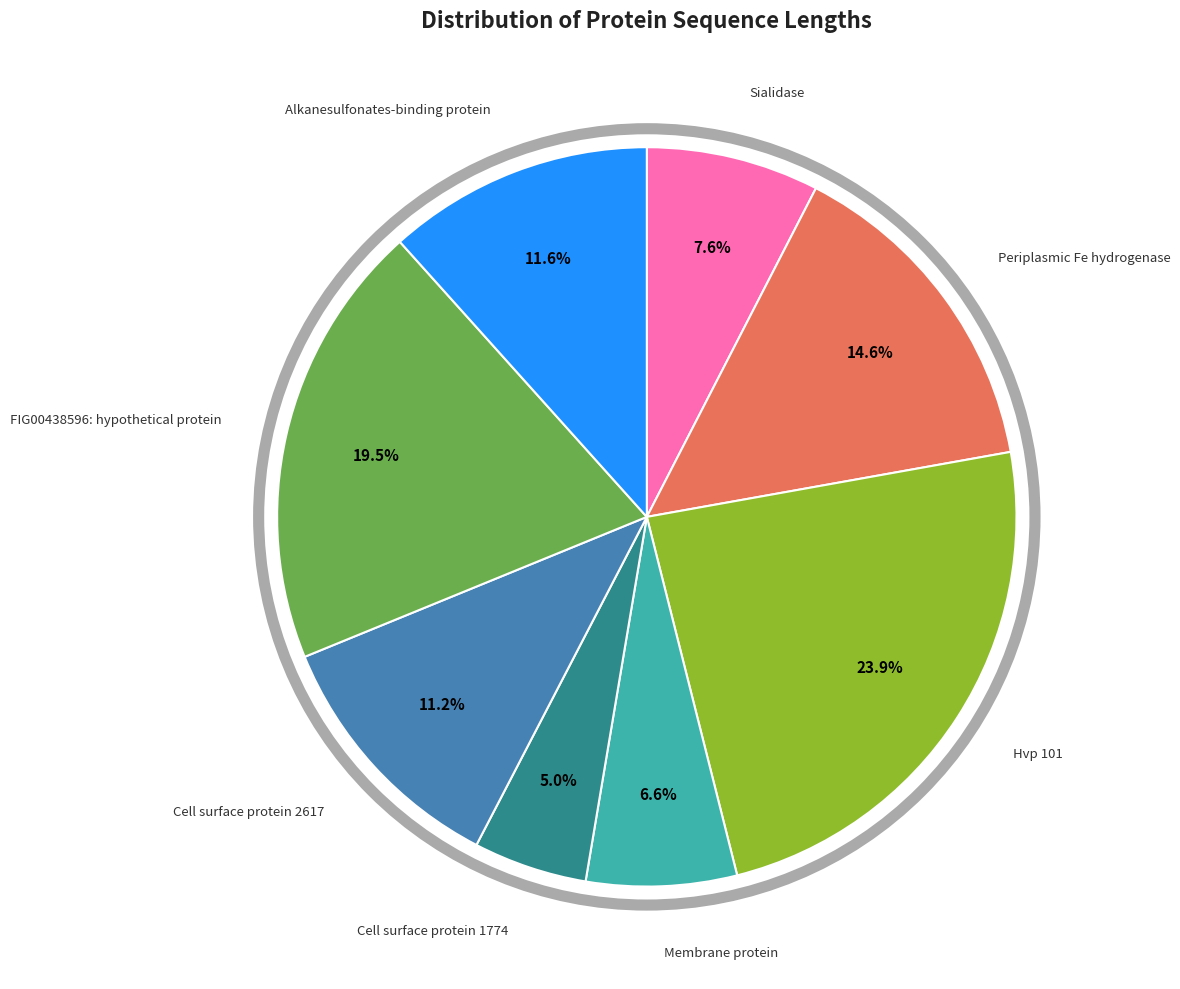

Does FIG00438596: hypothetical protein account for over 50% of the chart?

No